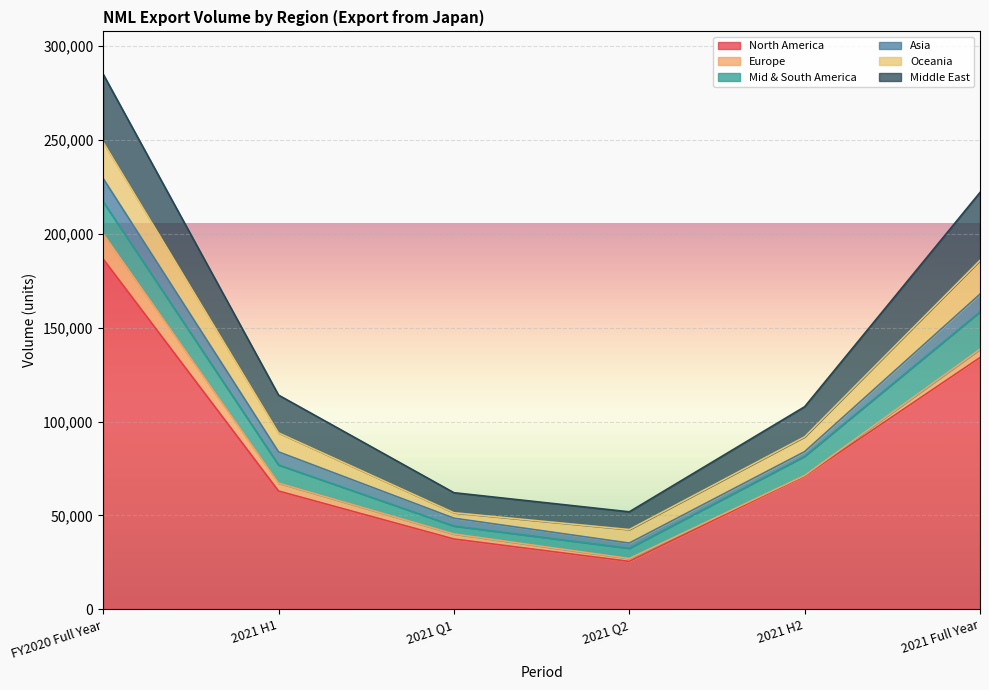

True or false: Asia and Mid & South America cross at least once.

False